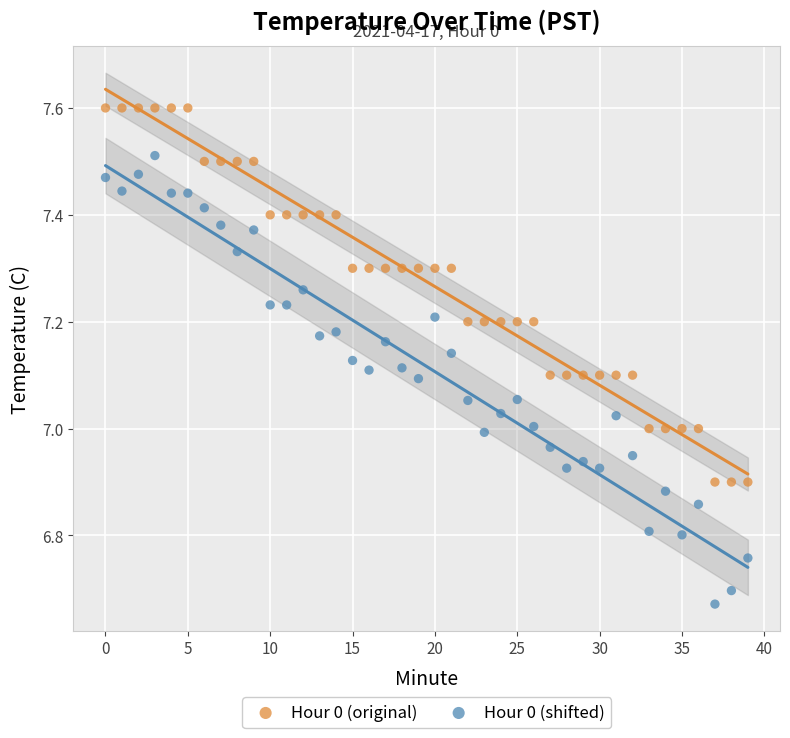

Which series contains the highest Y value?

Hour 0 (original)